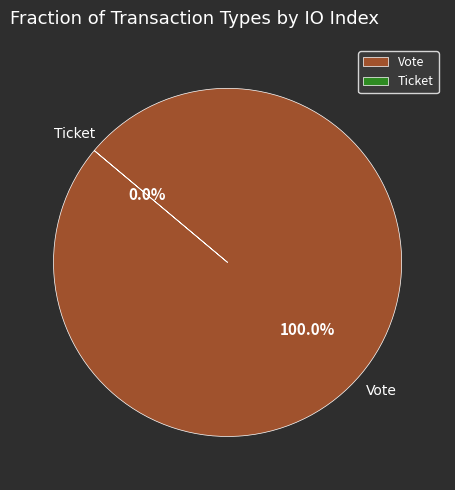

Does Vote represent more than half of the total?

Yes